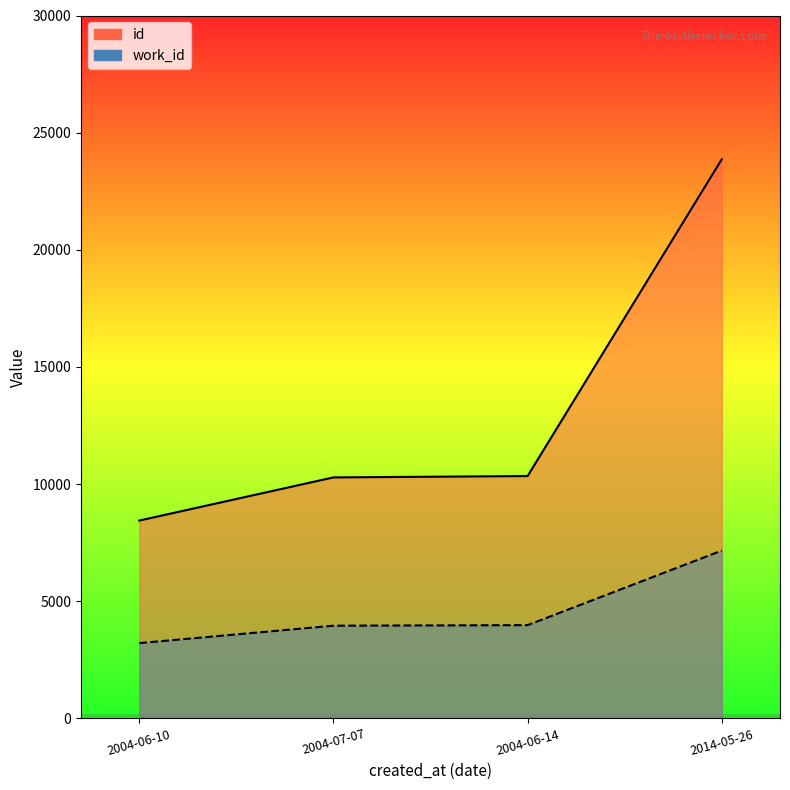

Between 2004-06-14 and 2004-06-10, which is larger?

2004-06-14